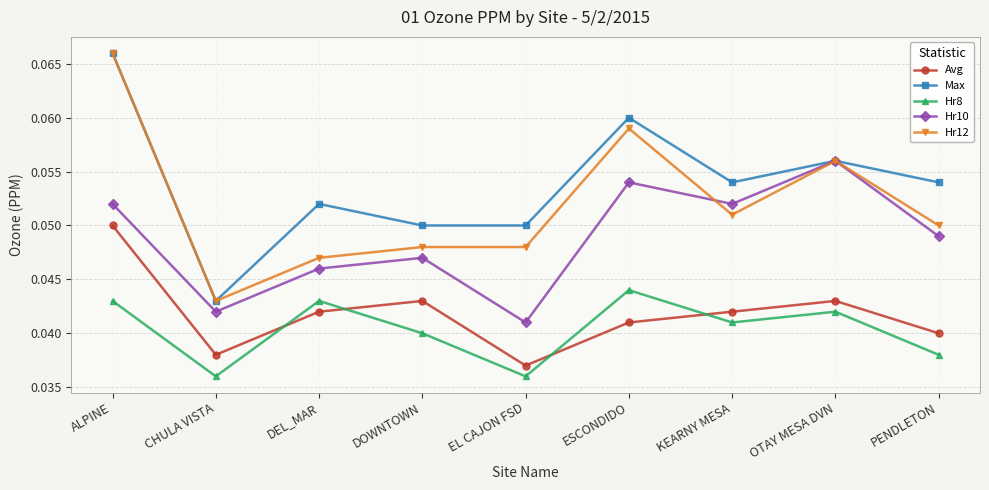

At PENDLETON, list the series in order from largest to smallest.

Max, Hr12, Hr10, Avg, Hr8